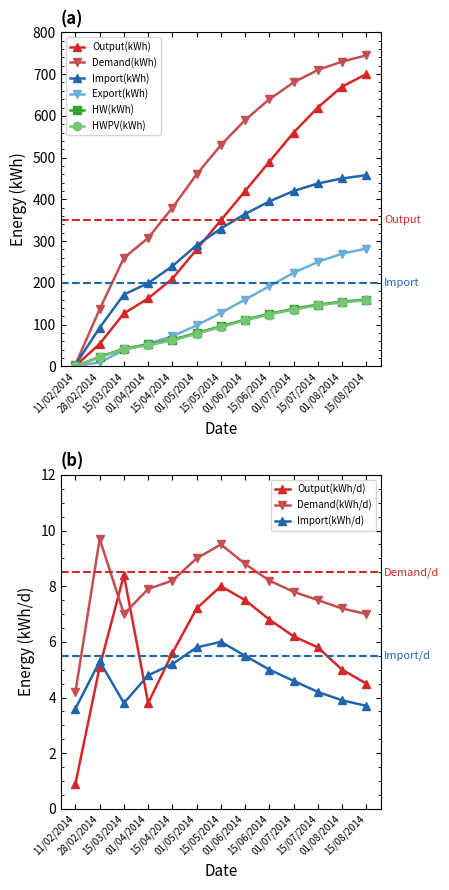

True or false: Import(kWh) and Export(kWh) intersect in this chart.

False